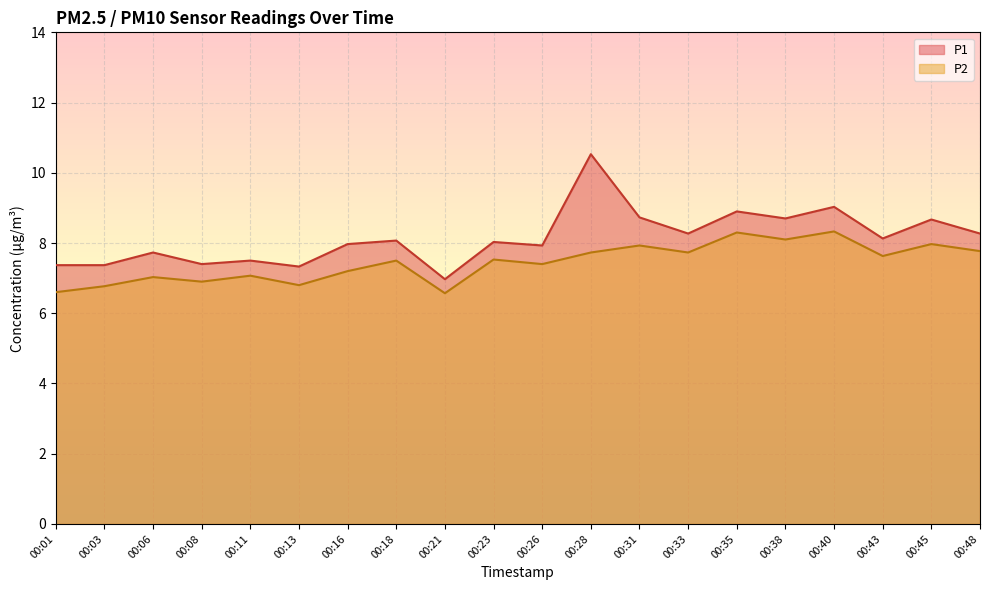

At how many categories does at least one series exceed 8?

11